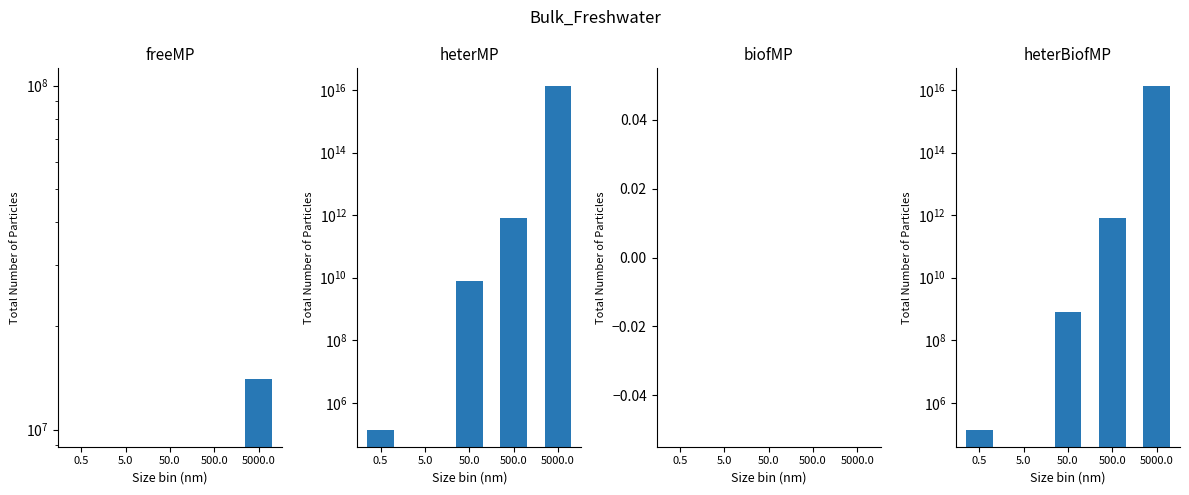

The value of heterBiofMP at 0.5 is 140000. True or false?

True